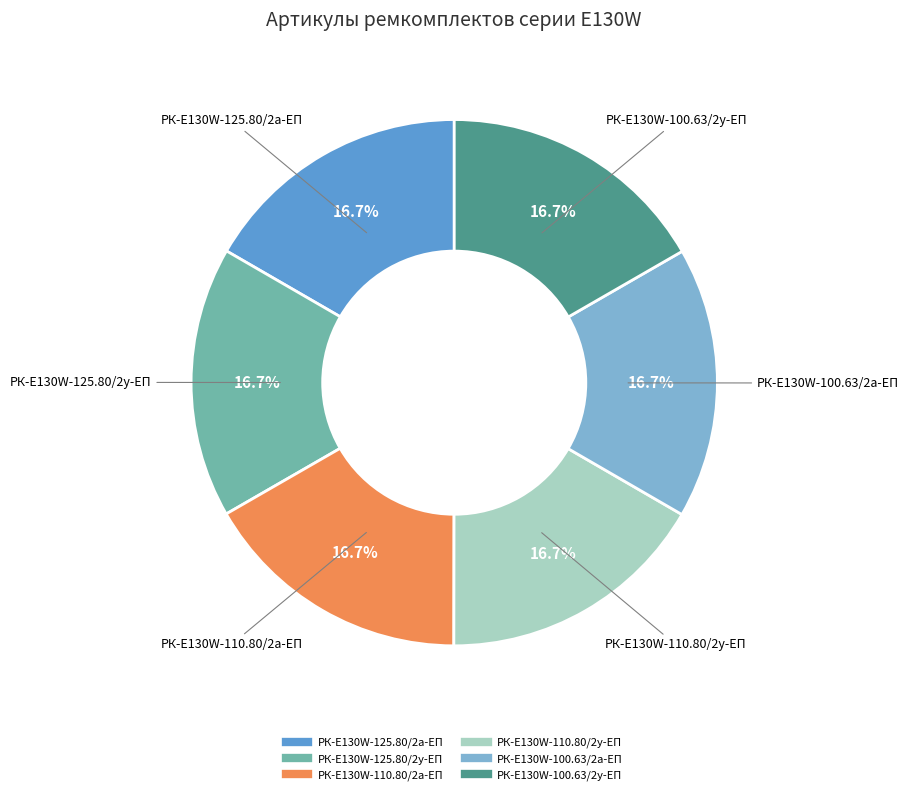

The РК-E130W-125.80/2а-ЕП slice represents 17% of the pie. True or false?

True